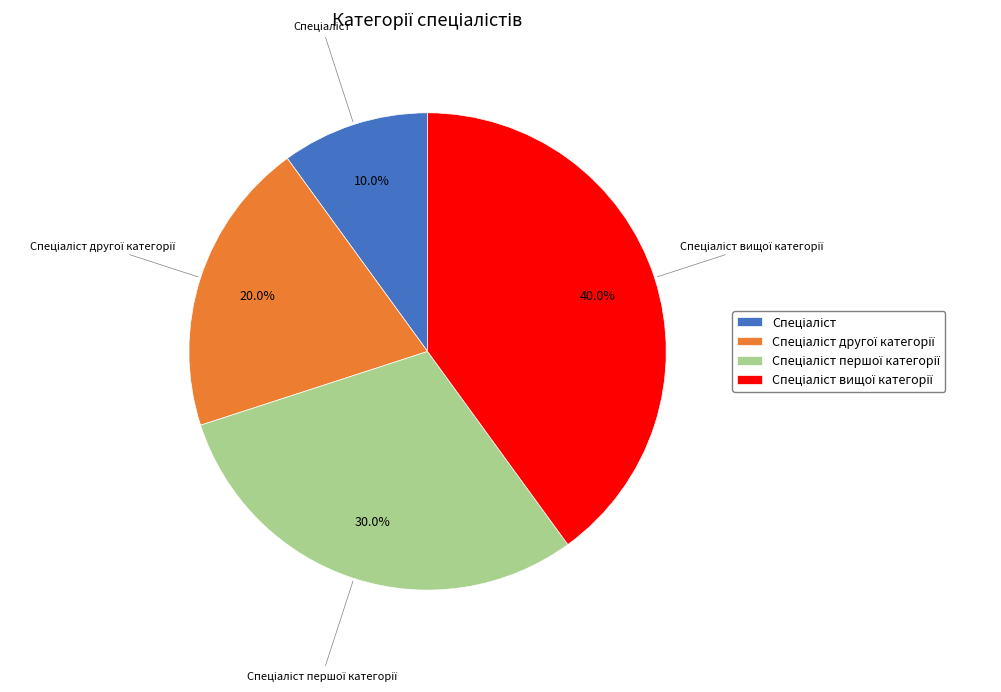

Is there a majority slice in this chart?

No